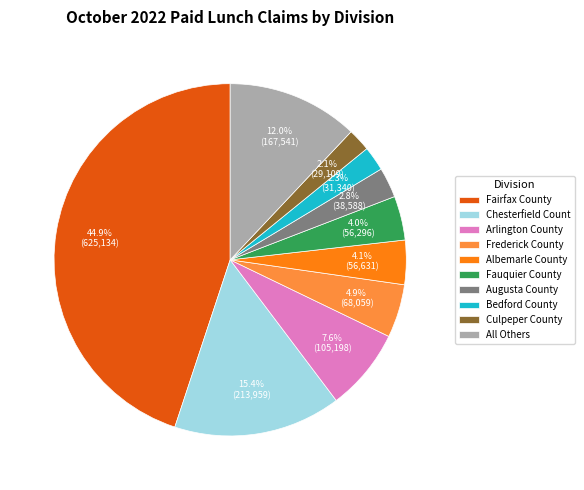

Which category has the biggest portion of the pie?

Fairfax County